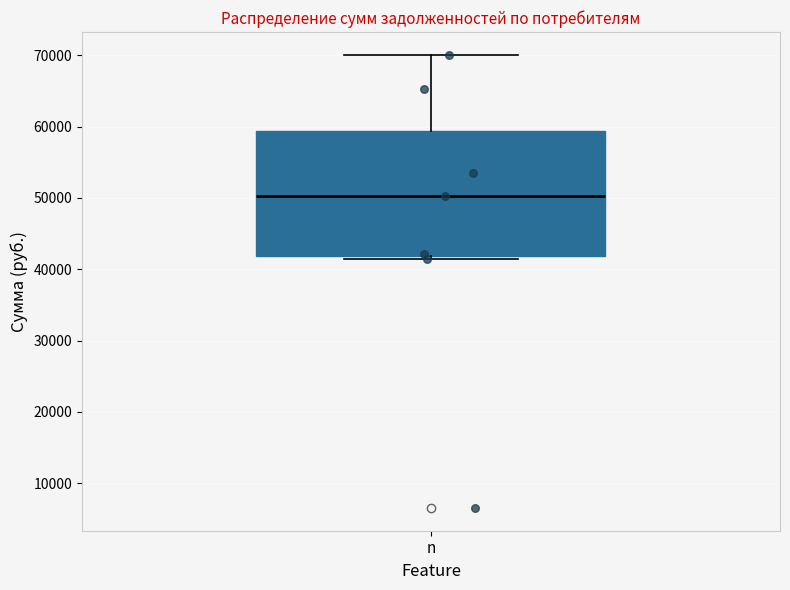

Where is the upper edge of the box for n on the y-axis? The values are not printed on the chart, so give them approximately, as read against the axis.

59000